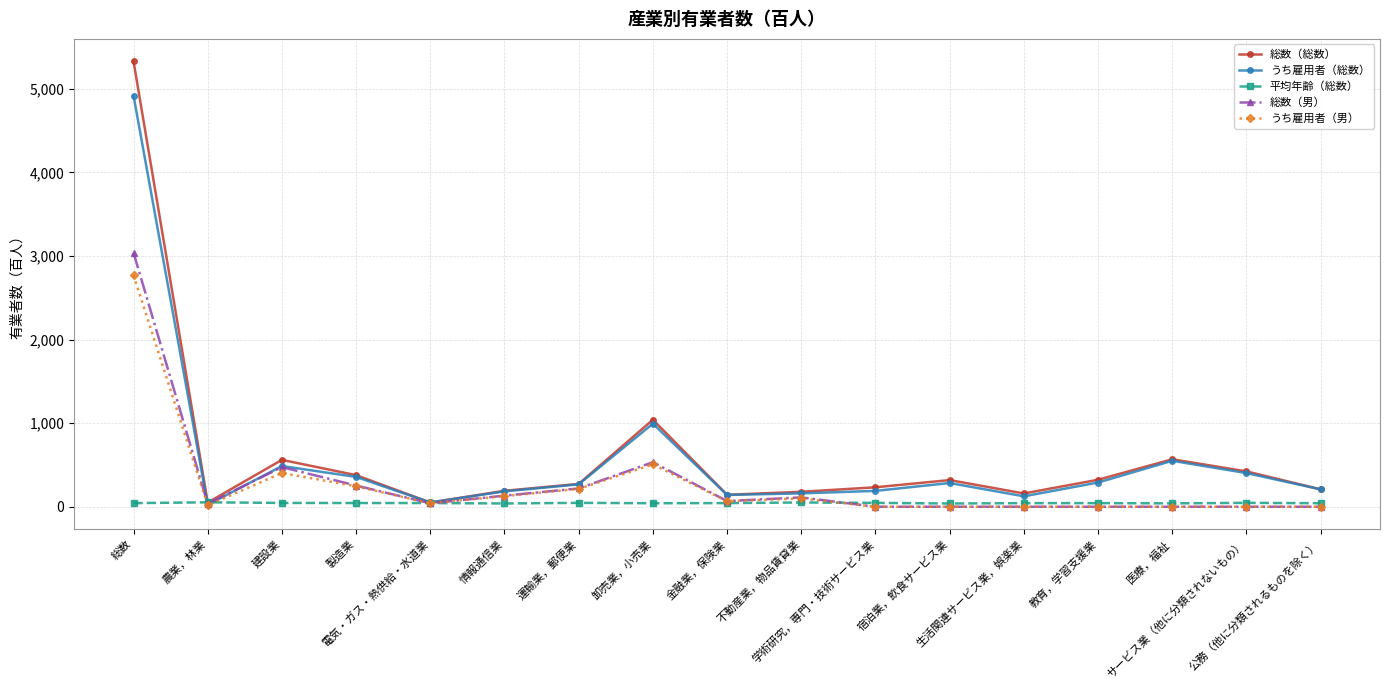

What is the greatest value displayed?

5331.0